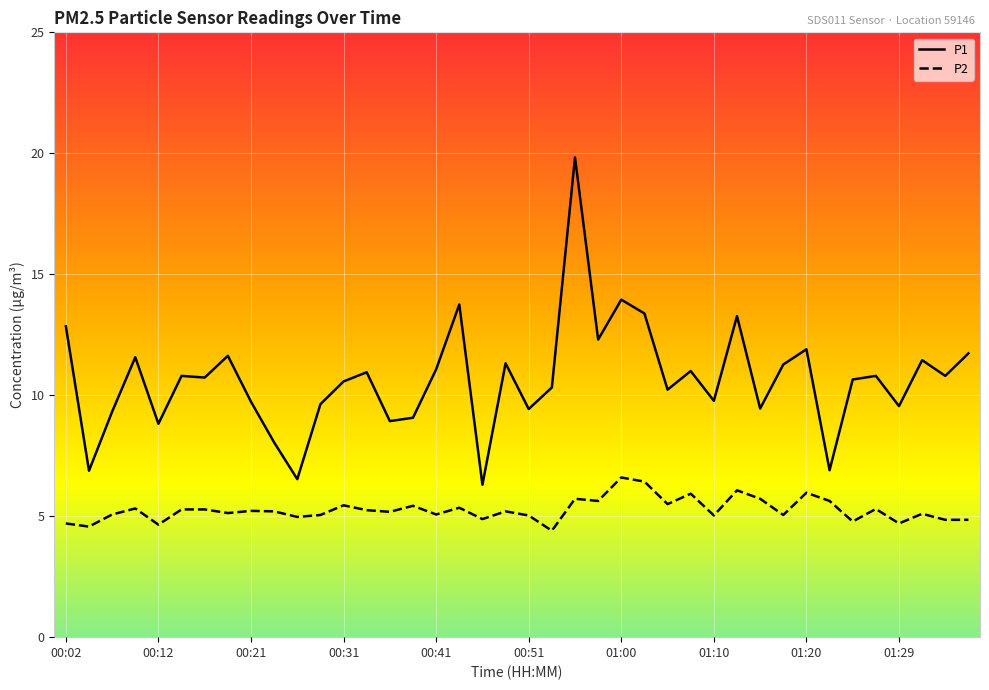

What is the minimum value shown in the chart?

4.4